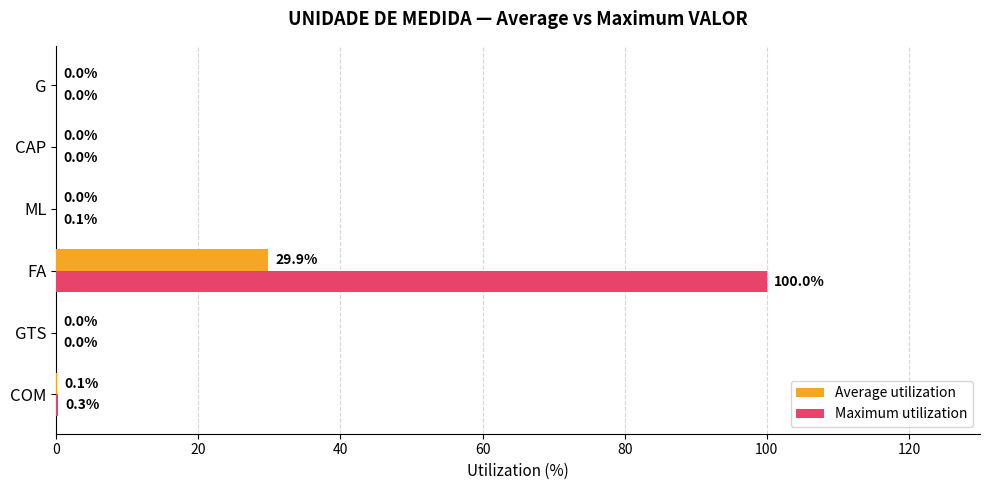

The value of Maximum utilization at FA is 100.0. True or false?

True